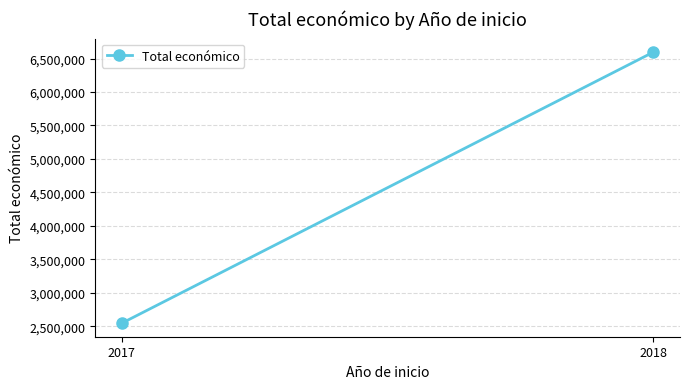

Rank the categories by value from lowest to highest.

2017, 2018